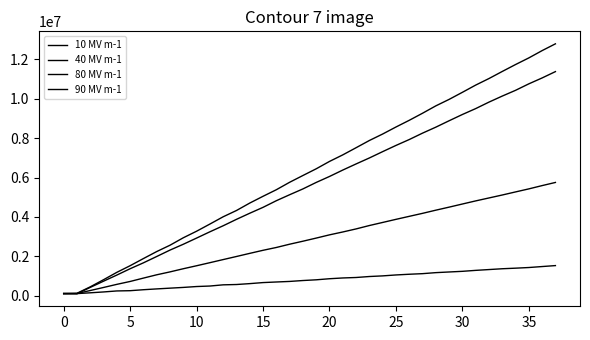

At which label is 40 MV m-1 closest to 2929837?

19